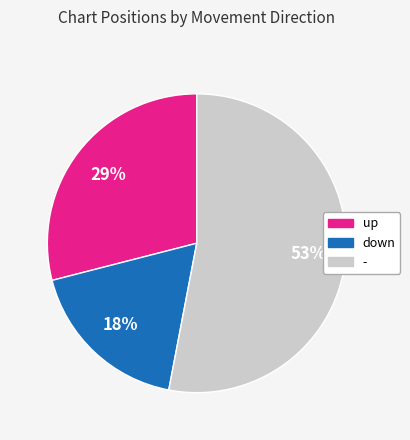

To the nearest percent, what portion does down represent?

18%